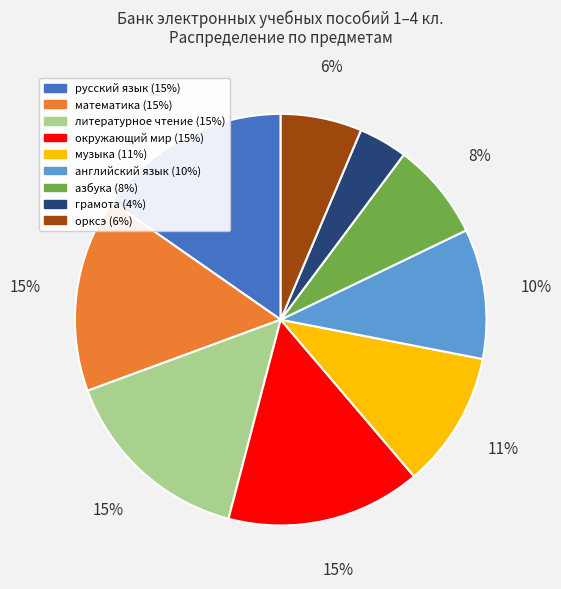

Is there any slice that represents more than half of the pie?

No